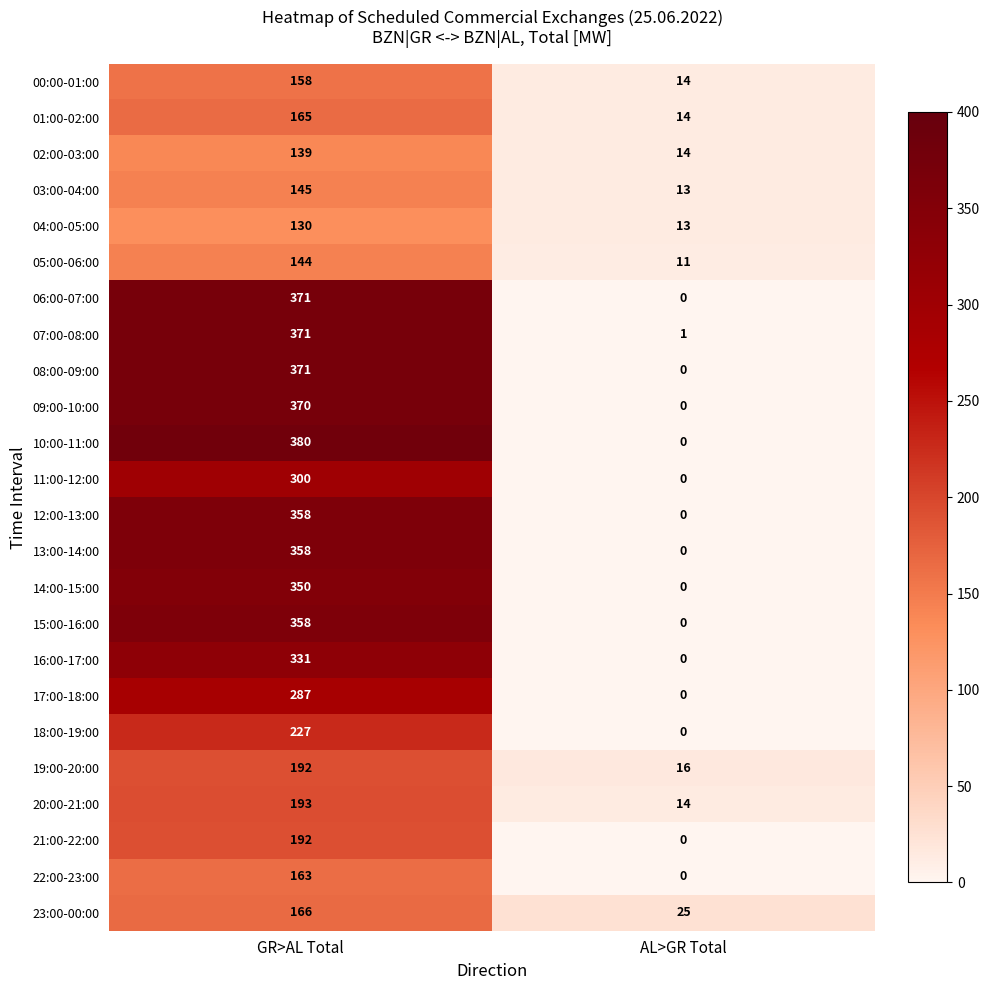

Which series has the widest spread of values?

10:00-11:00